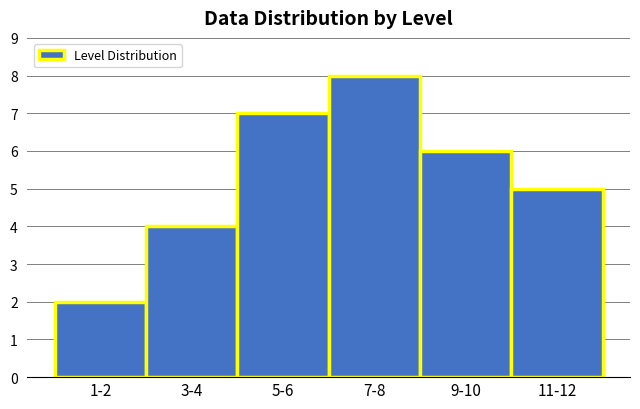

Reading right to left, list all the values displayed in this chart.

11-12=5	9-10=6	7-8=8	5-6=7	3-4=4	1-2=2